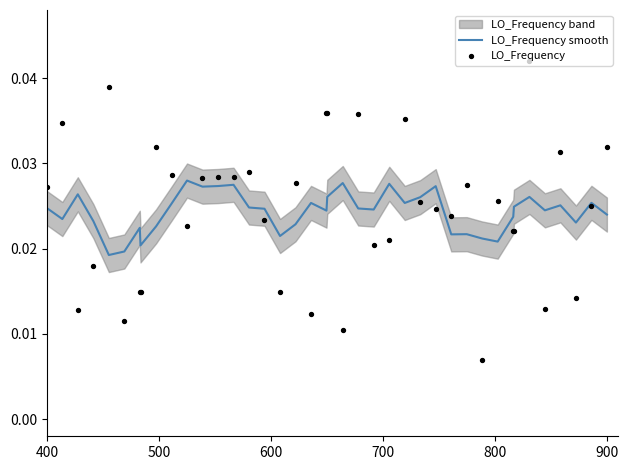

Which series reaches the minimum Y coordinate?

LO_Frequency